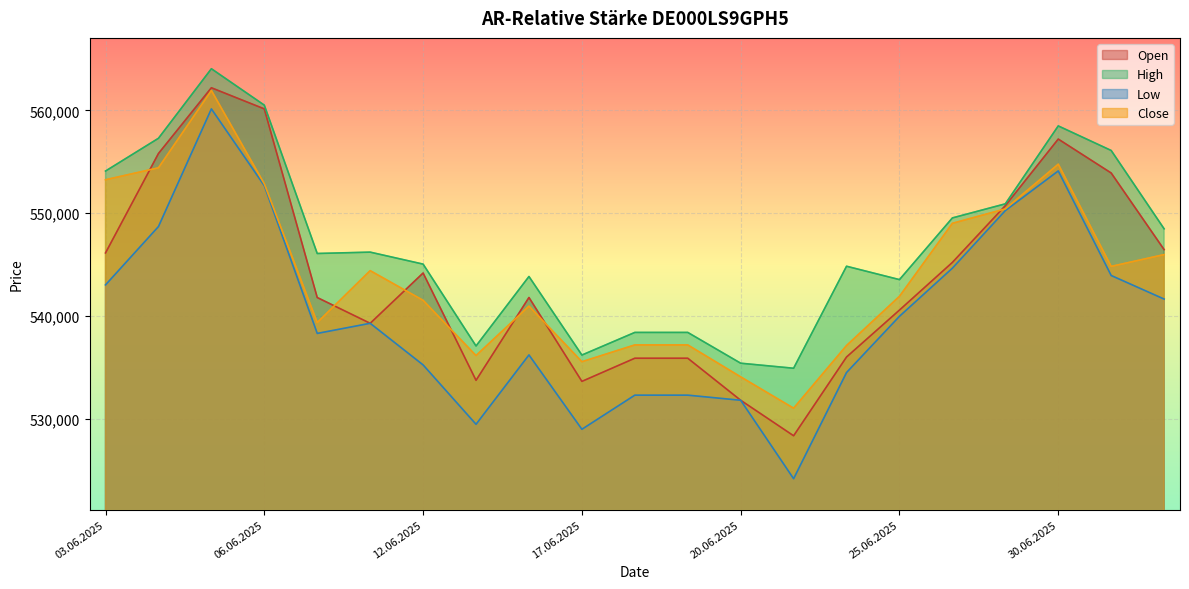

True or false: Low and Open intersect in this chart.

False